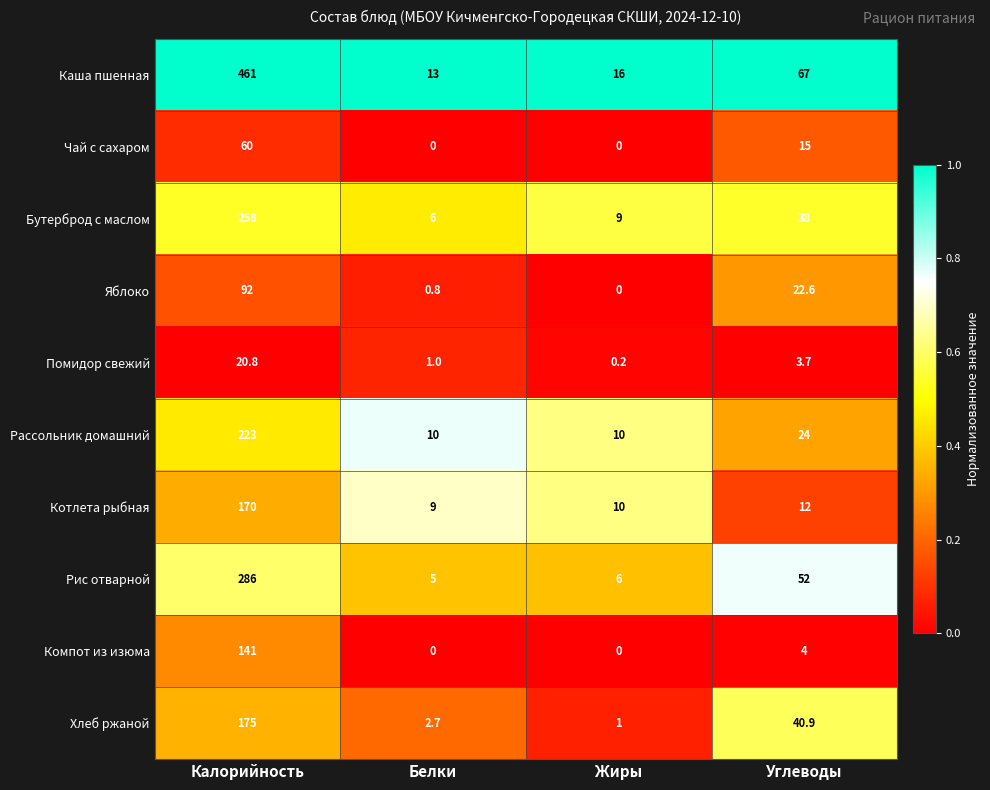

True or false: Чай с сахаром has a value of 20.5 at Калорийность.

False